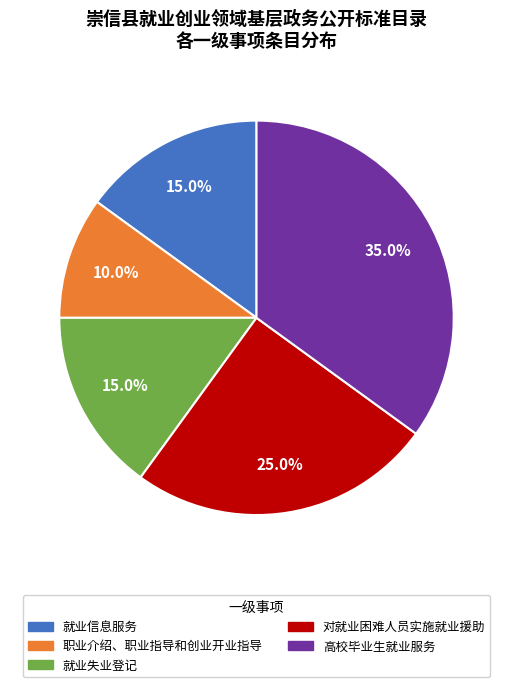

Is there a majority slice in this chart?

No